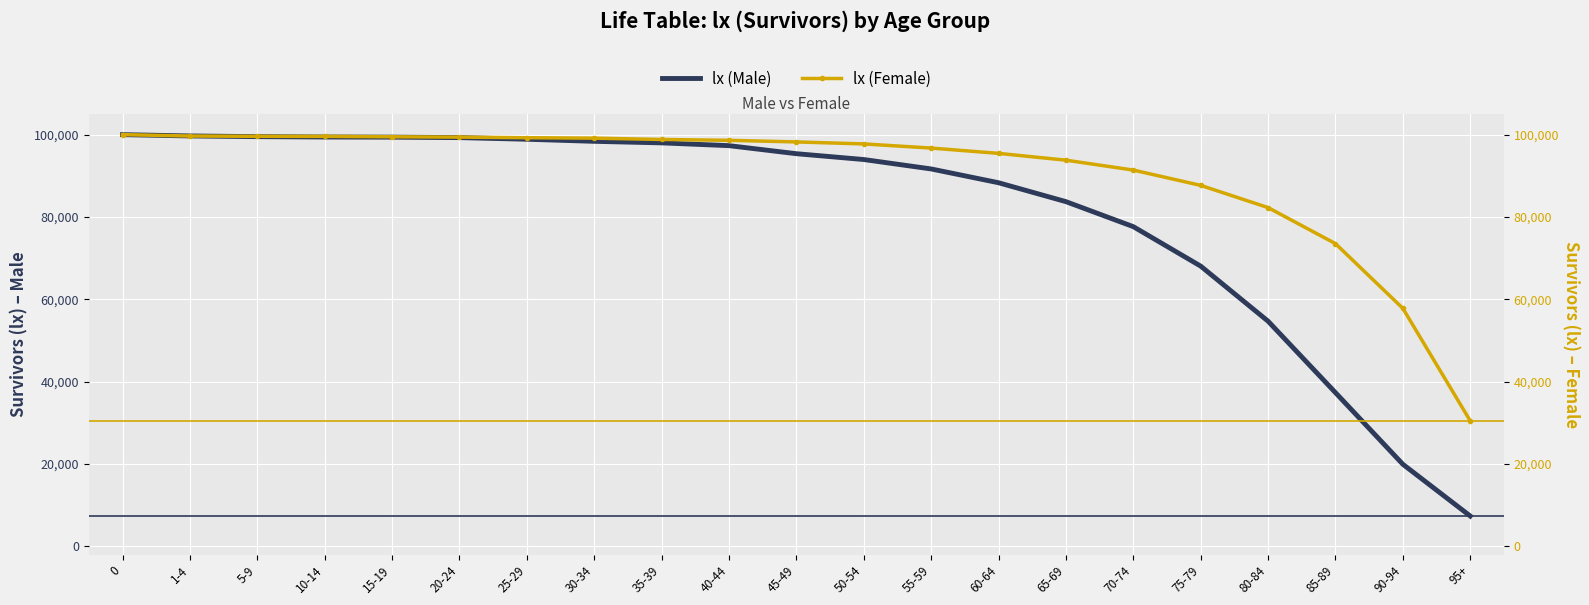

Reading left to right, list all the values displayed in this chart.

lx (Male): 100000	99684	99516	99425	99391	99279	98881	98376	98000	97324	95371	93956	91668	88316	83724	77647	68058	54675	37320	19922	7349
lx (Female): 100000	99663	99596	99577	99487	99397	99255	99147	98834	98618	98231	97746	96741	95450	93797	91392	87676	82277	73524	57798	30464